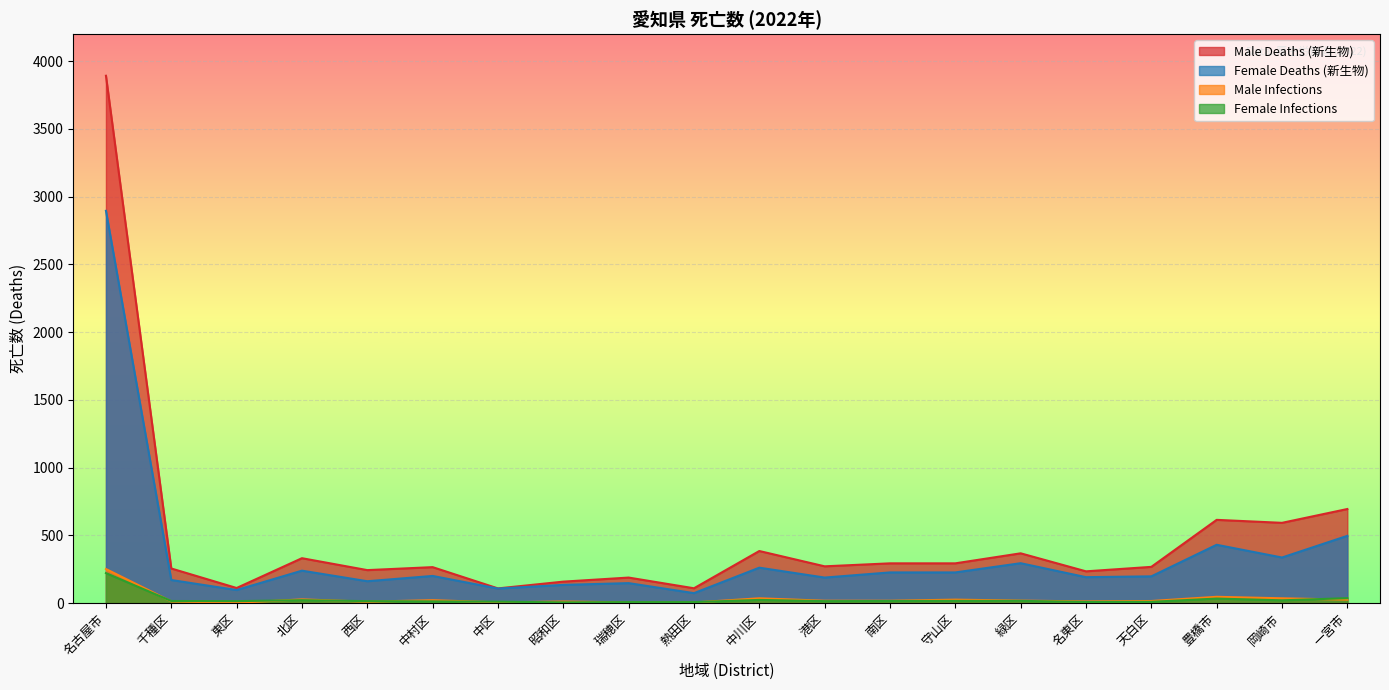

Reading left to right, what are all the values shown in this chart?

Male Deaths (新生物): 3893	256	112	332	244	266	109	159	189	110	385	272	294	294	368	235	268	615	593	695
Female Deaths (新生物): 2896	171	97	240	162	201	108	135	148	74	262	189	227	227	295	192	198	431	337	497
Male Infections: 252	13	3	28	11	22	6	12	6	5	36	18	18	26	19	13	16	47	36	26
Female Infections: 222	16	15	22	15	13	11	6	8	8	24	15	16	17	17	9	10	34	21	37